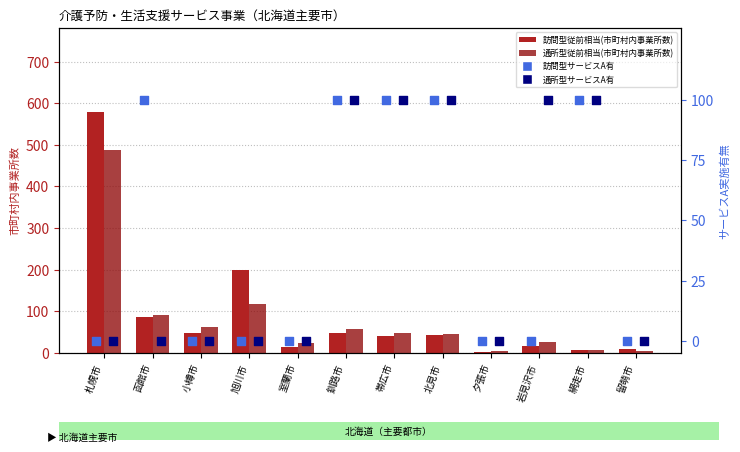

Which series contains the lowest Y value?

訪問型サービスA有